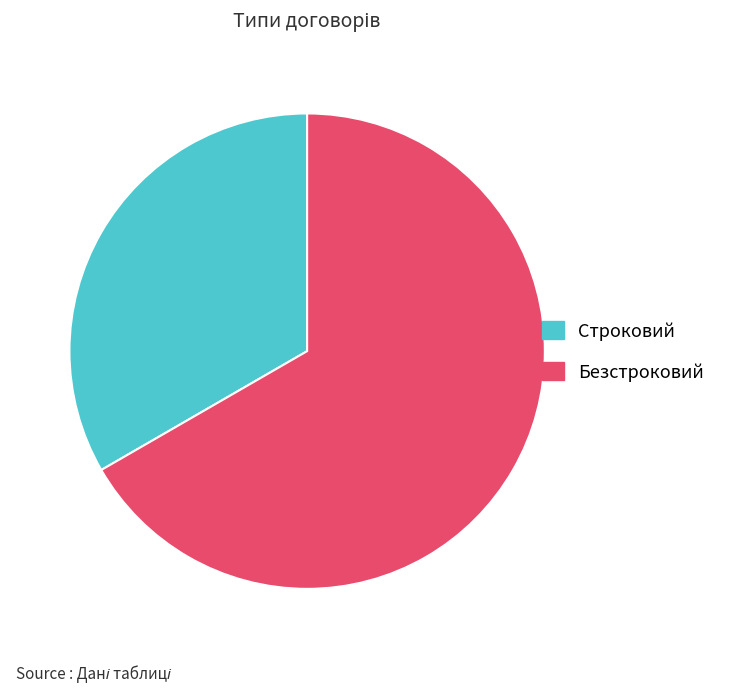

What is the largest slice in the pie chart?

Безстроковий